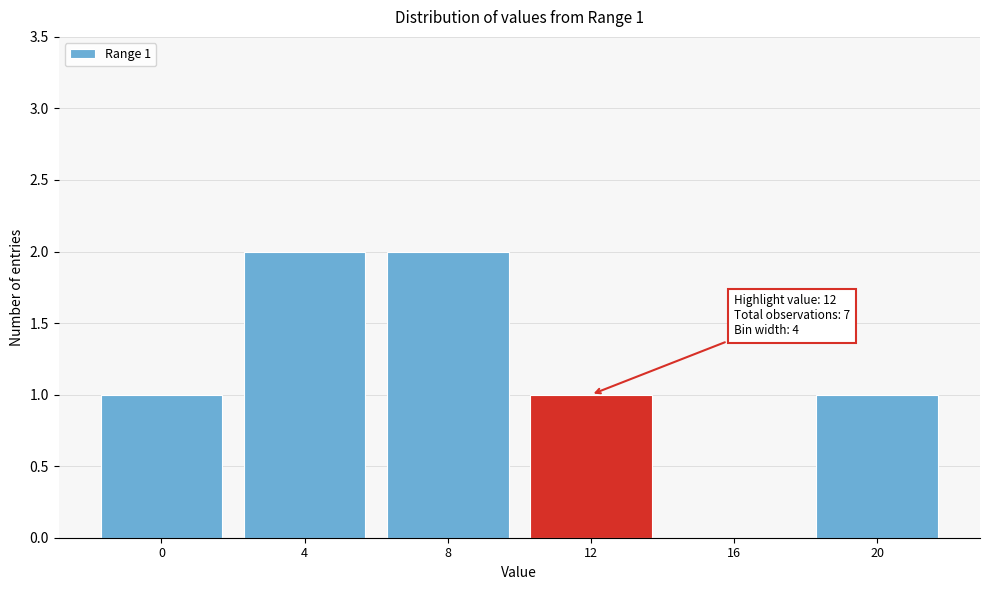

Reading left to right, transcribe all the data shown in this chart.

0=1	4=2	8=2	12=1	16=0	20=1